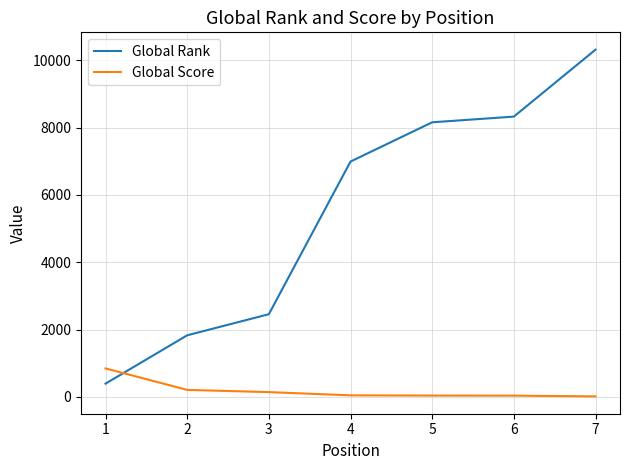

Is this an area chart (filled region under the line)?

No